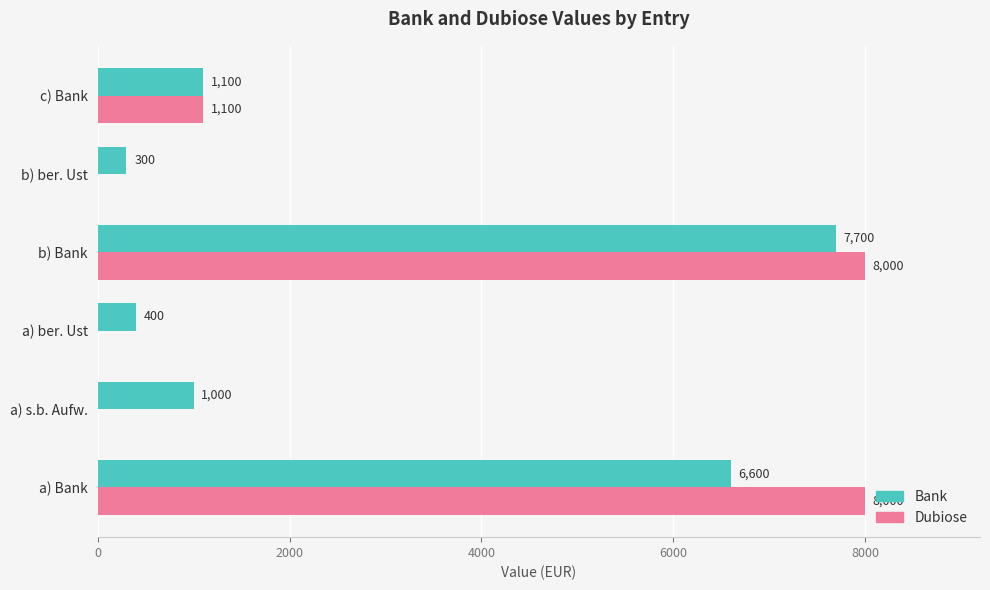

Is the value of Dubiose at a) s.b. Aufw. greater than the value of Bank at c) Bank?

No